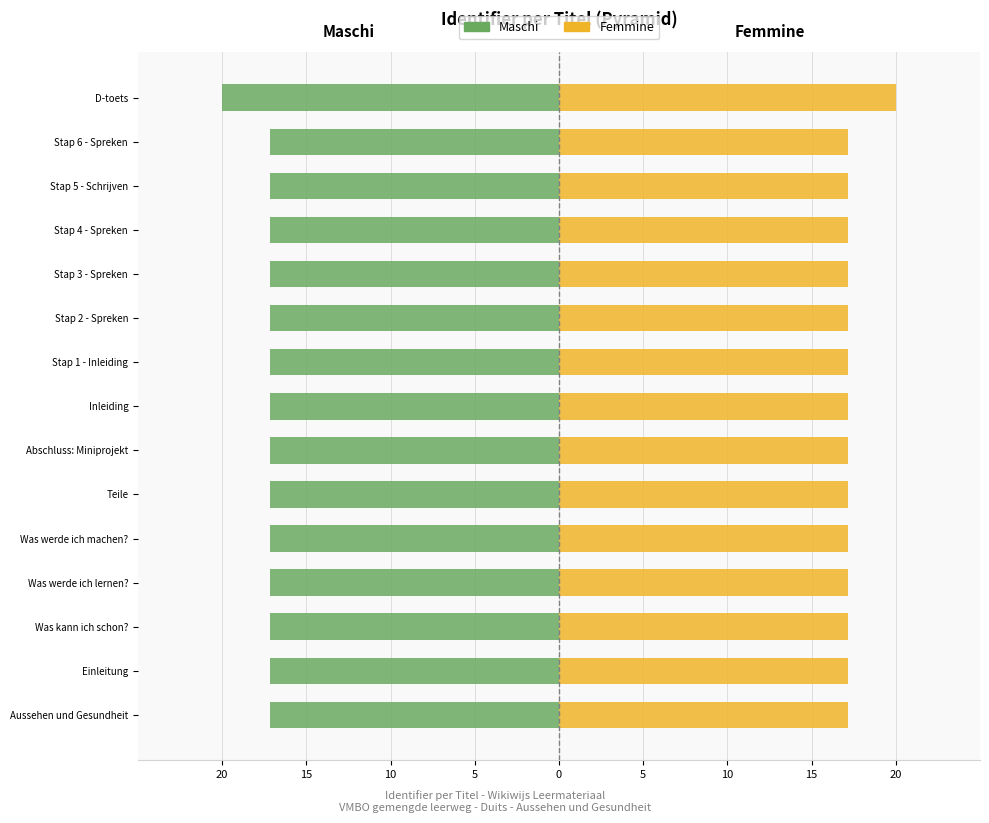

Rank the series by their maximum value, from highest to lowest.

Femmine, Maschi